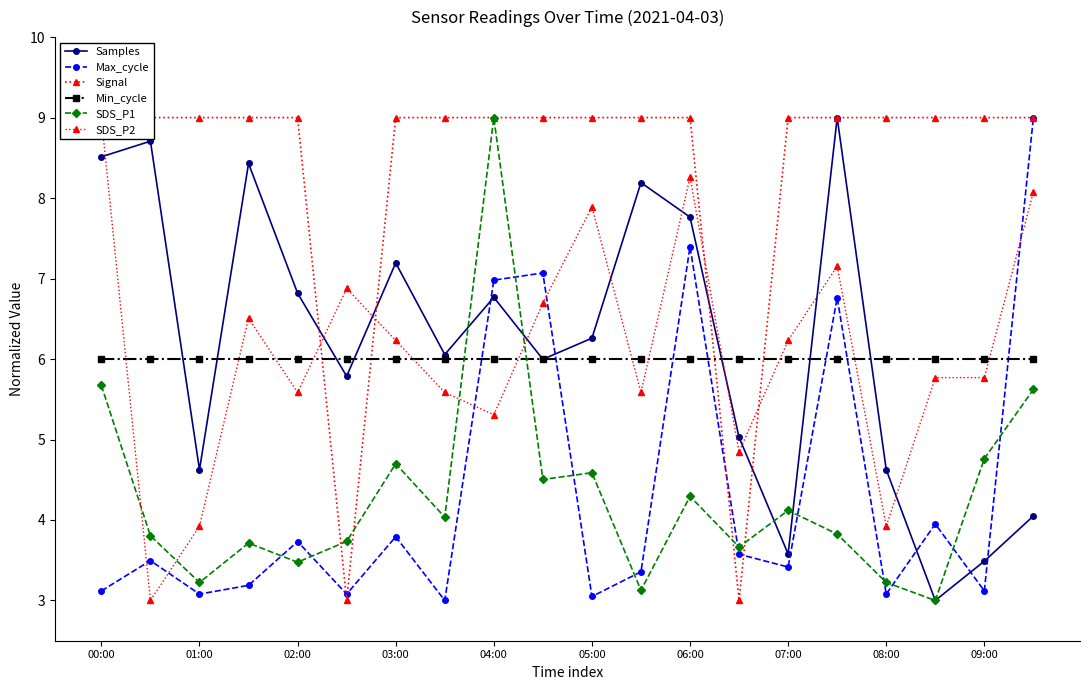

Where is the first local minimum for Samples?

01:00